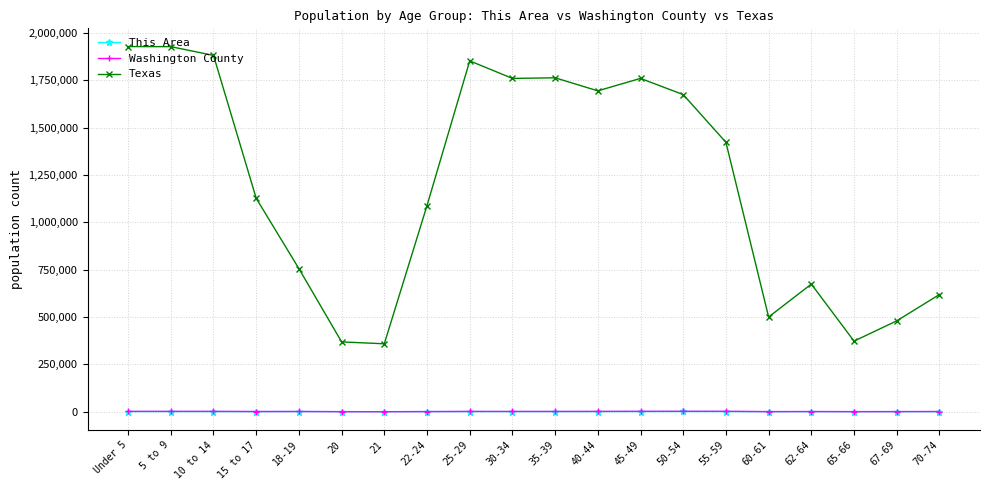

True or false: Texas and Washington County intersect in this chart.

False